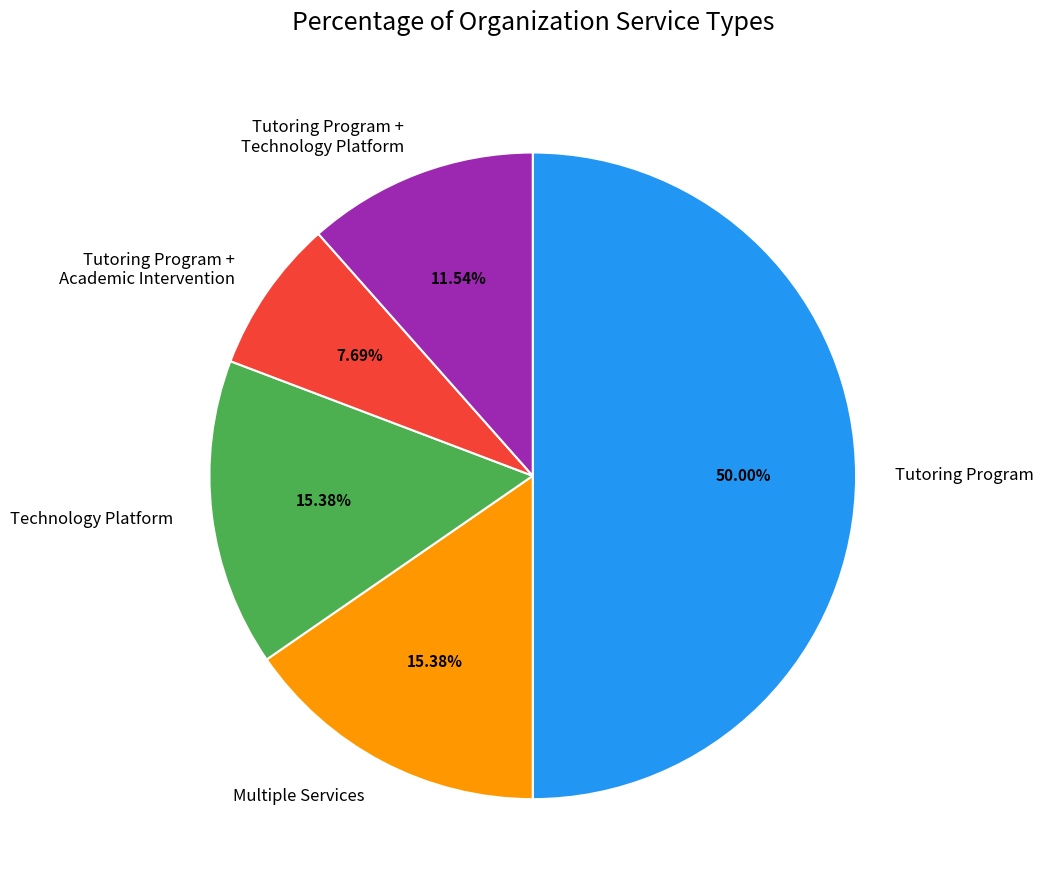

Approximately how many times larger is the value at Technology Platform compared to Multiple Services?

1.0